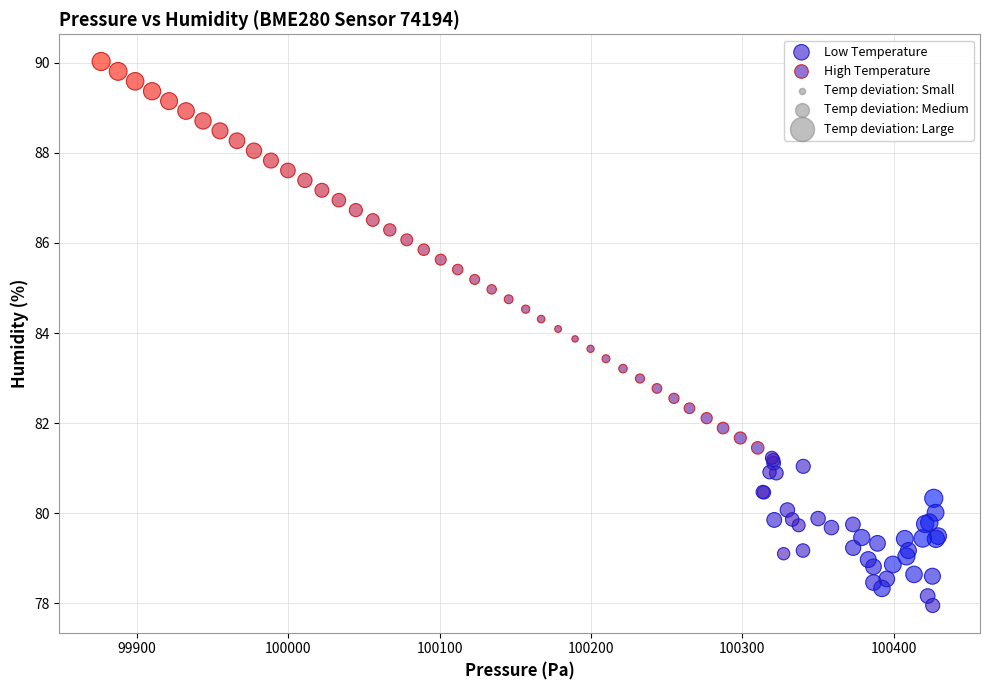

Which series reaches the minimum Y coordinate?

Low Temperature